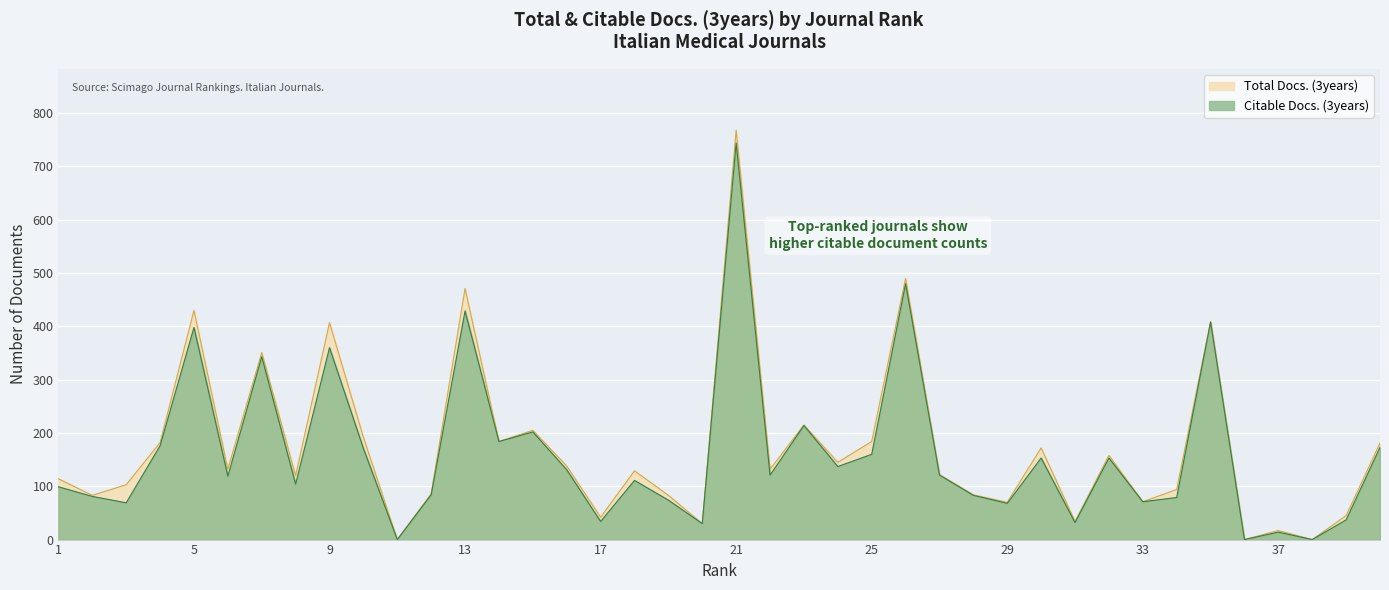

List the series in order of their peak value, highest first.

Total Docs. (3years), Citable Docs. (3years)